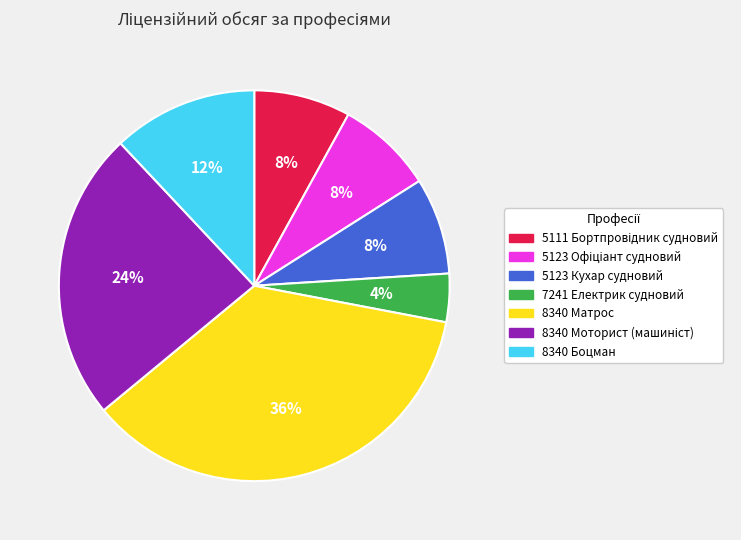

What is the largest slice in the pie chart?

8340 Матрос